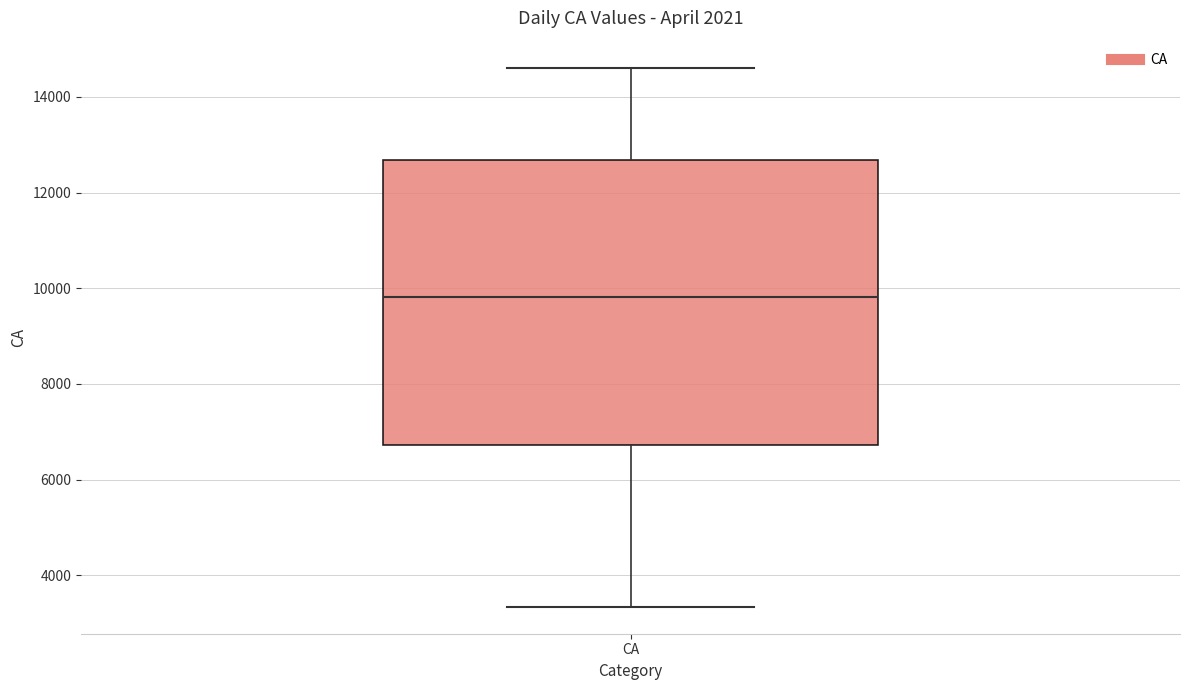

Read this box plot against the y-axis: the position of the median line, the range covered by the box, and the ends of both whiskers. The values are not printed on the chart, so give them approximately, as read against the axis.

median 9800, box 6800 to 12600, whiskers 3400 to 14600